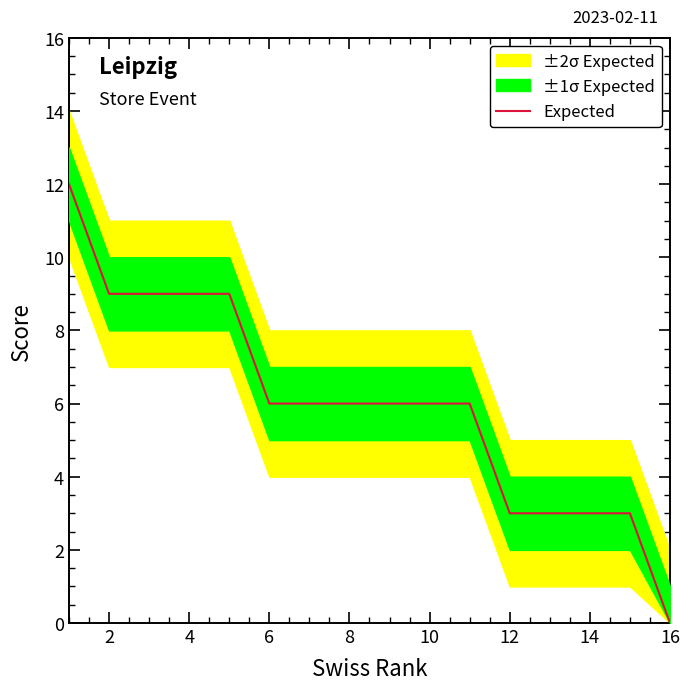

Read the Expected value at 10, to the nearest 10.

10